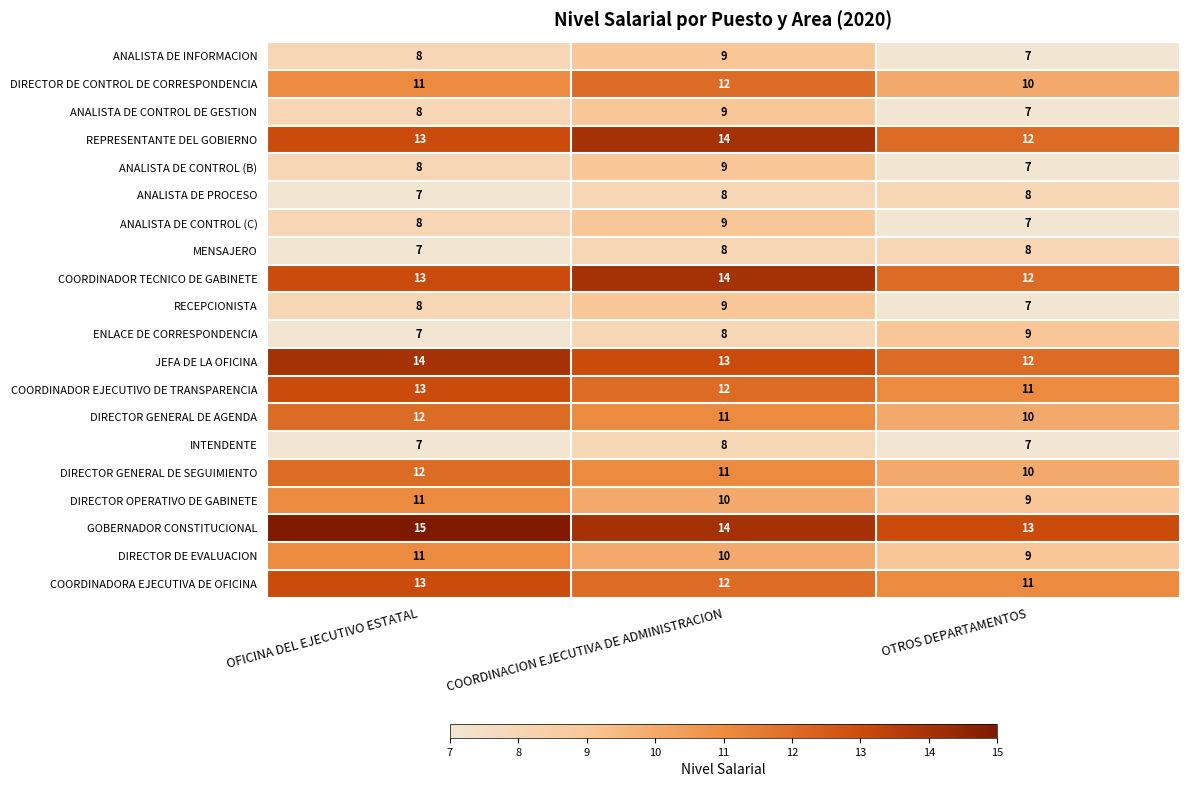

The DIRECTOR OPERATIVO DE GABINETE series shows 9 at OTROS DEPARTAMENTOS. True or false?

True